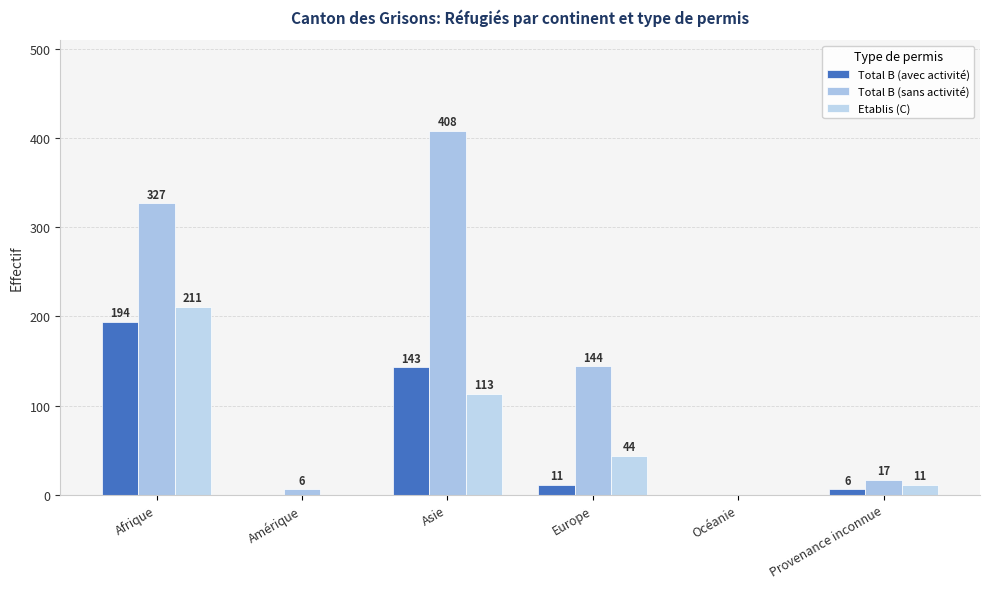

Which series has the largest range (max minus min)?

Total B (sans activité)